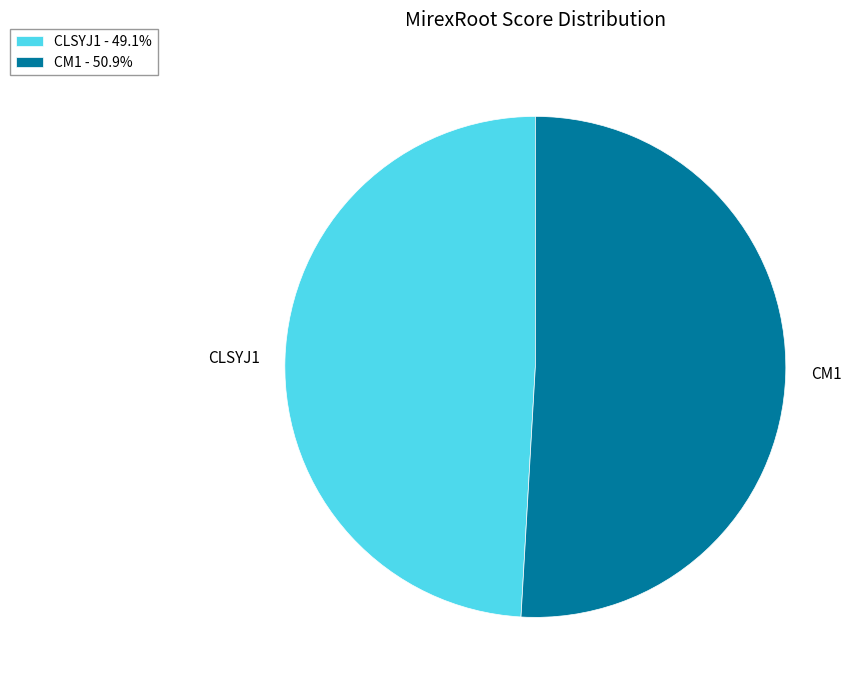

Combined, do CLSYJ1 and CM1 account for over 50%?

Yes